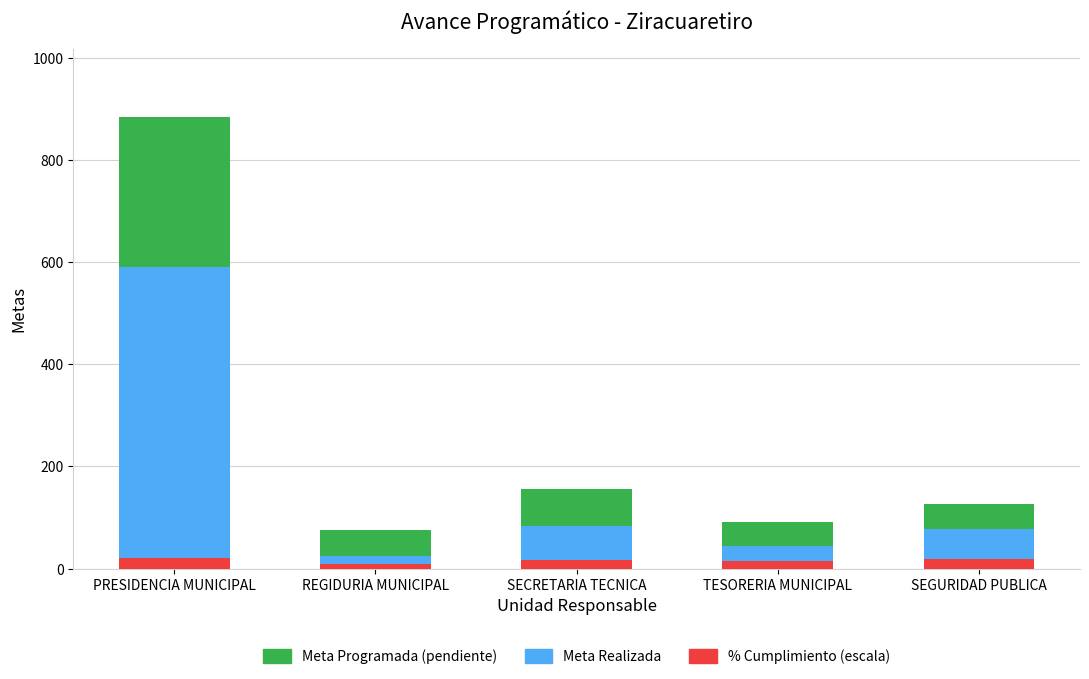

Reading left to right, transcribe all the data shown in this chart.

Meta Realizada: PRESIDENCIA MUNICIPAL=590.0	REGIDURIA MUNICIPAL=25.0	SECRETARIA TECNICA=83.0	TESORERIA MUNICIPAL=45.0	SEGURIDAD PUBLICA=78.0
Meta Programada (pendiente): PRESIDENCIA MUNICIPAL=294.0	REGIDURIA MUNICIPAL=51.0	SECRETARIA TECNICA=73.0	TESORERIA MUNICIPAL=47.0	SEGURIDAD PUBLICA=49.0
% Cumplimiento (escala): PRESIDENCIA MUNICIPAL=20.0	REGIDURIA MUNICIPAL=9.9	SECRETARIA TECNICA=16.0	TESORERIA MUNICIPAL=14.7	SEGURIDAD PUBLICA=18.4